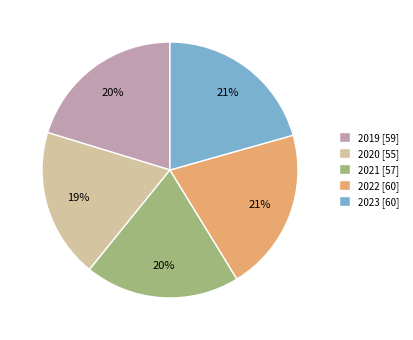

Approximately how many times larger is the value at 2022 [60] compared to 2020 [55]?

1.1